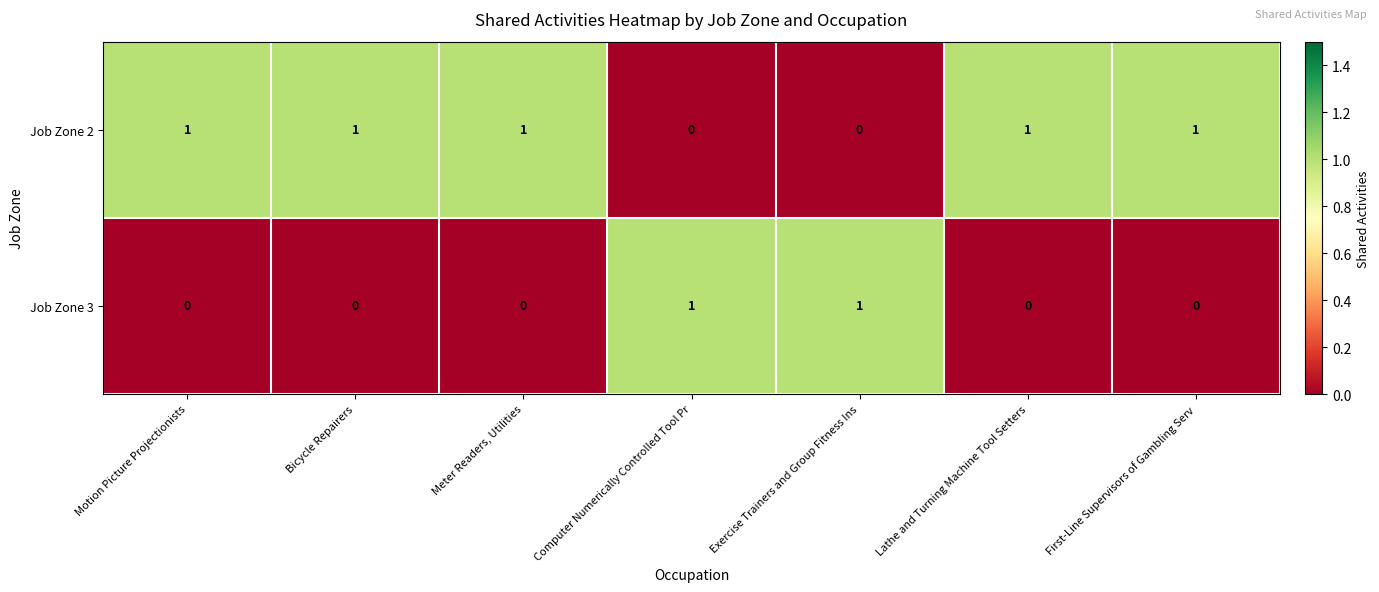

Count the Job Zone 2 values in the range 0 to 1.

7